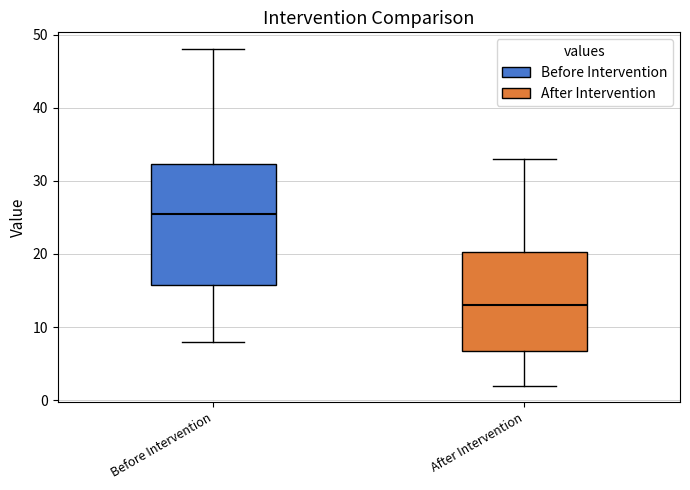

Reading left to right, transcribe this box plot: for each box, give where its median line is, the range the box spans, and where its two whiskers end, as read against the y-axis. The values are not printed on the chart, so give them approximately, as read against the axis.

Before Intervention: median 26, box 16 to 32, whiskers 8 to 48
After Intervention: median 13, box 7 to 20, whiskers 2 to 33